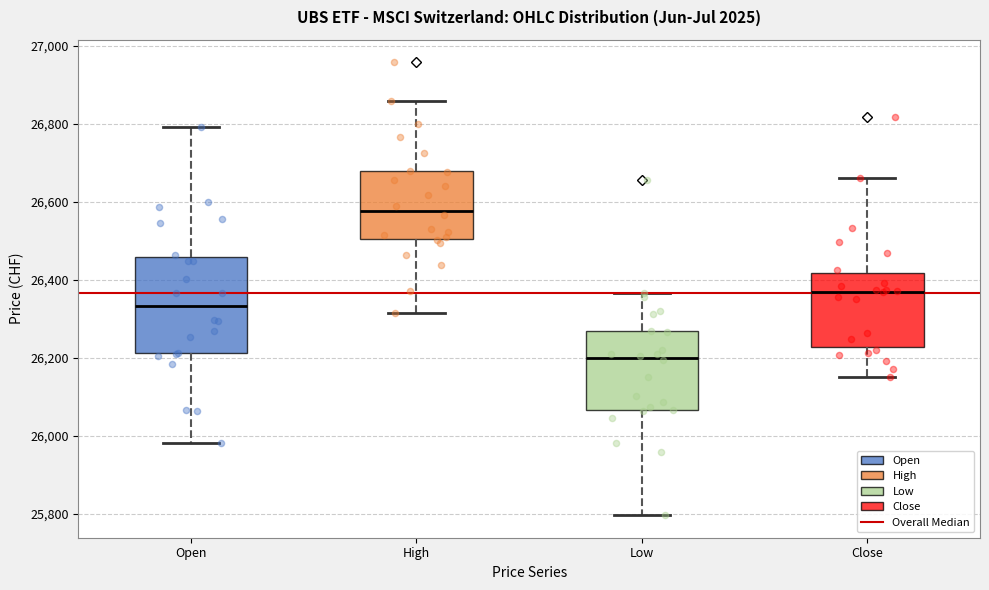

Where is the lower edge of the box for Close on the y-axis? The values are not printed on the chart, so give them approximately, as read against the axis.

26220